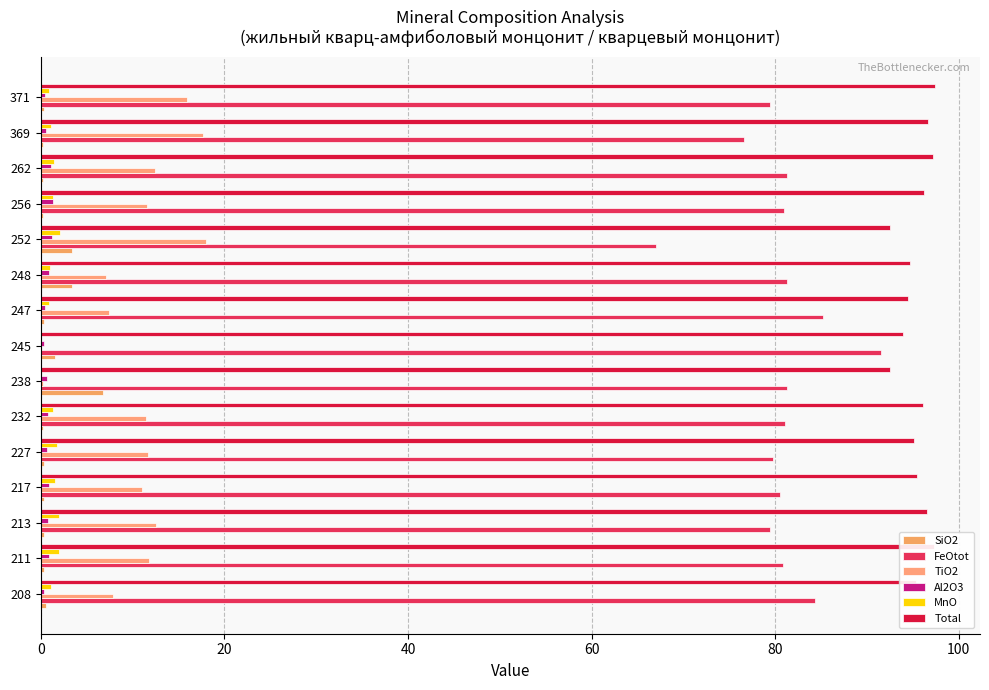

How many values in the MnO series are below 1?

4